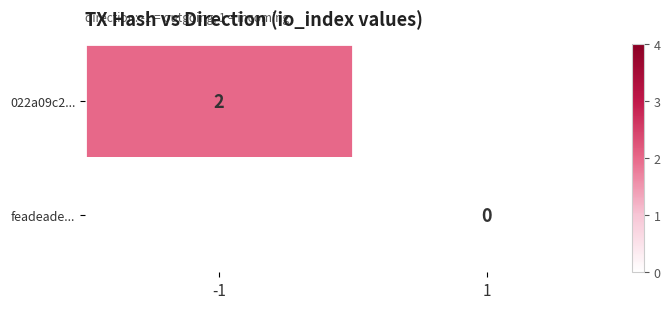

Is it true that 022a09c2... equals 3 at -1?

False